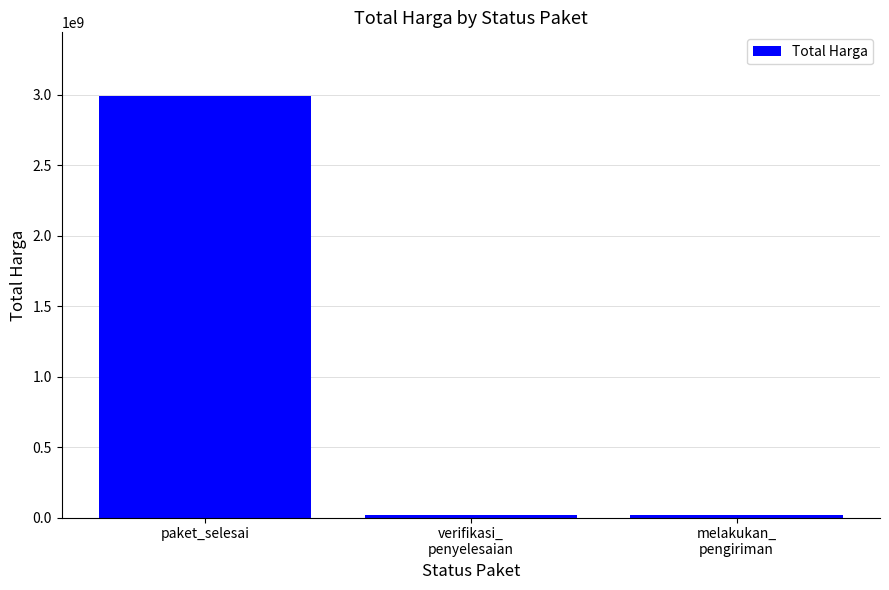

The value at verifikasi_
penyelesaian is 20432000. True or false?

True